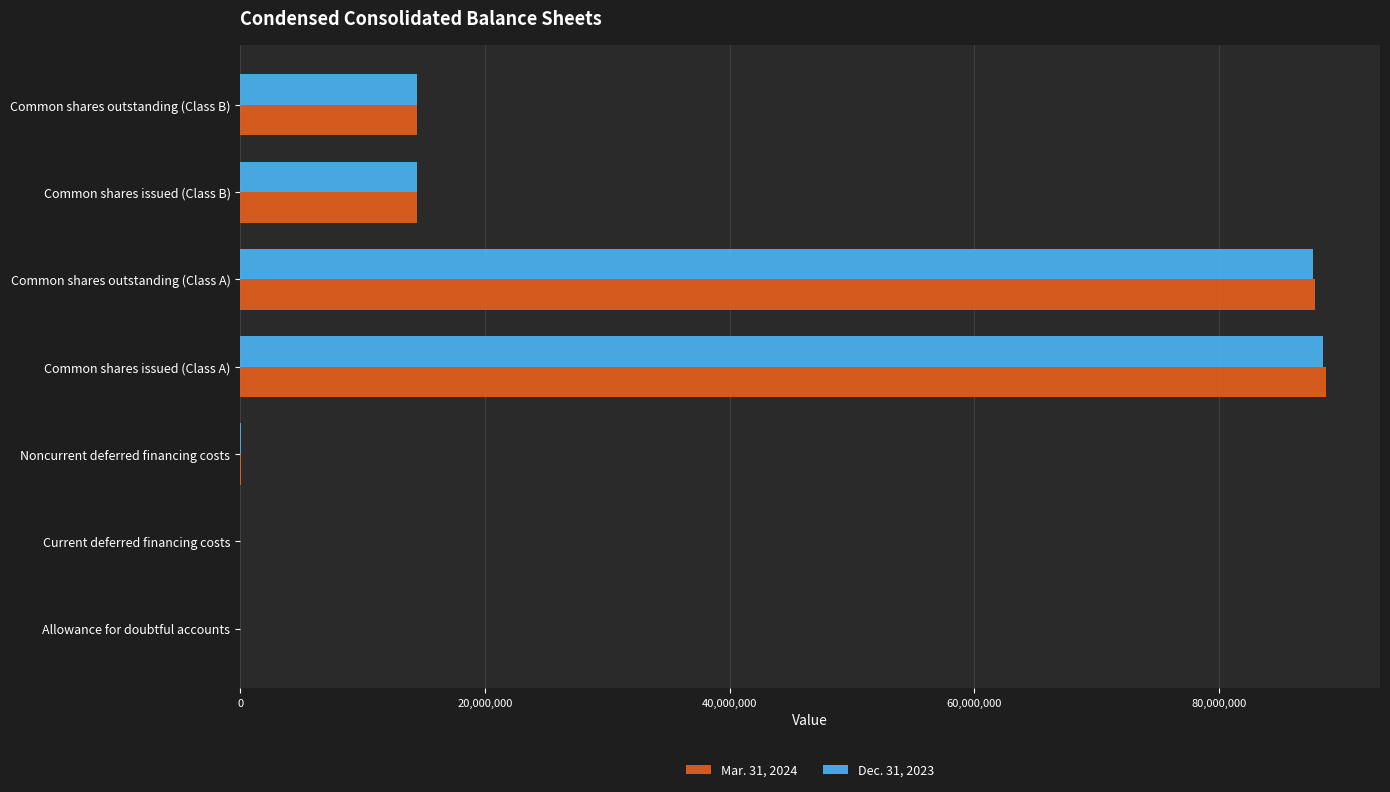

The Mar. 31, 2024 series shows 19917761 at Common shares issued (Class A). True or false?

False